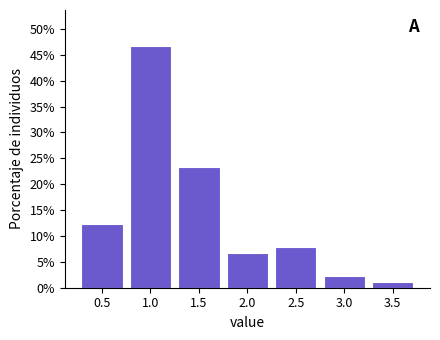

Reading left to right, transcribe all the data shown in this chart.

0.5=12.2	1.0=46.7	1.5=23.3	2.0=6.7	2.5=7.8	3.0=2.2	3.5=1.1